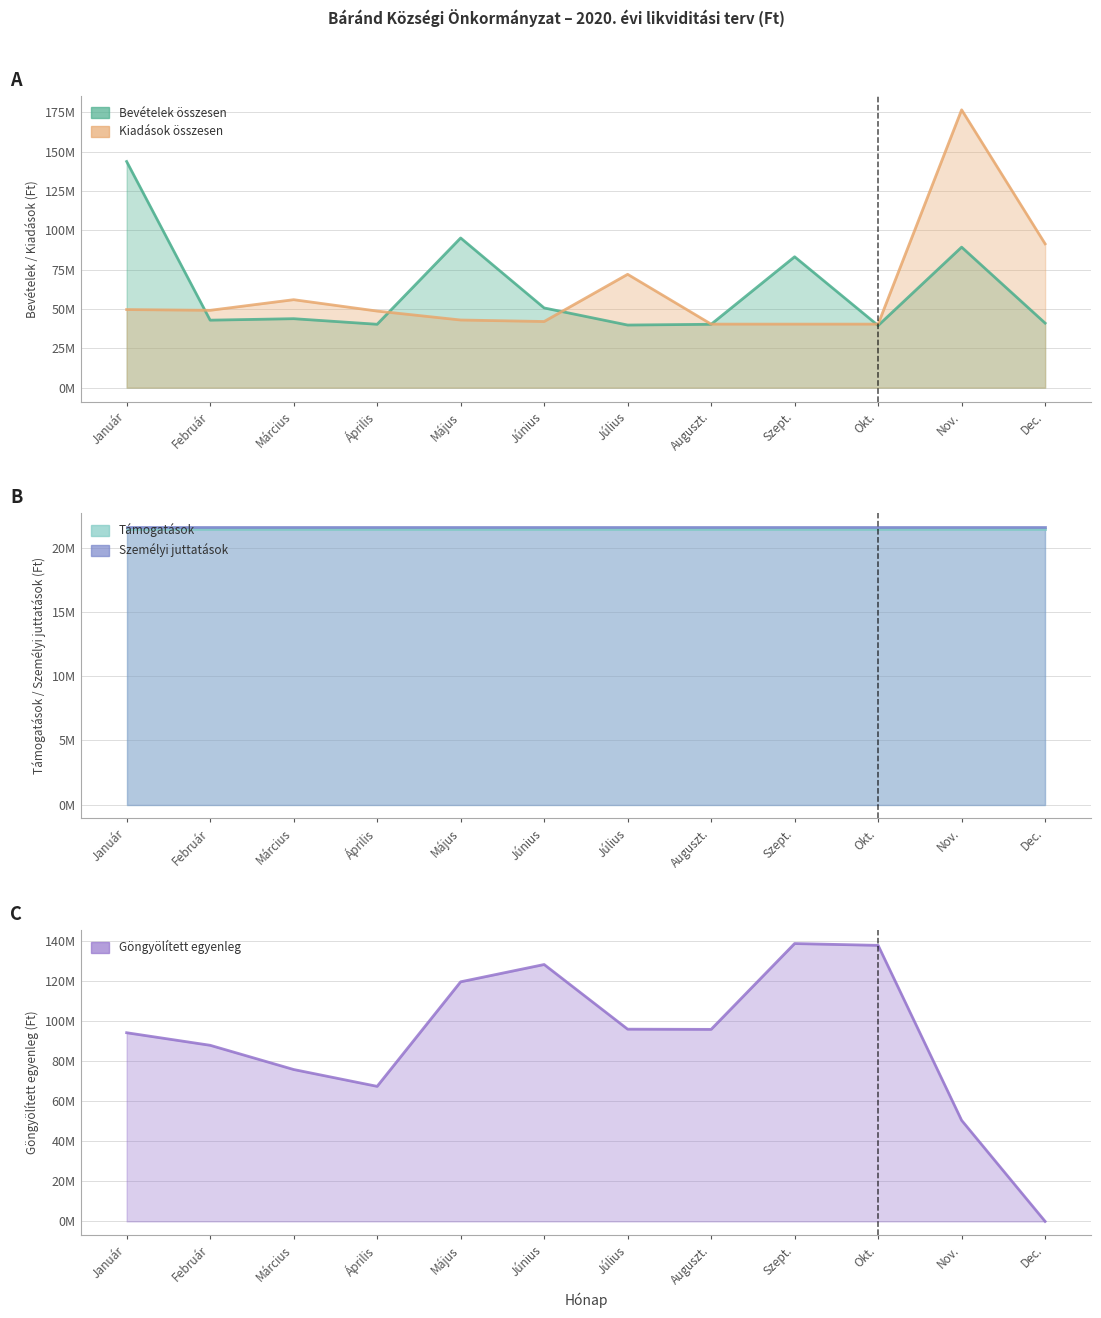

How many values in the Személyi juttatások series are below 21531886?

1